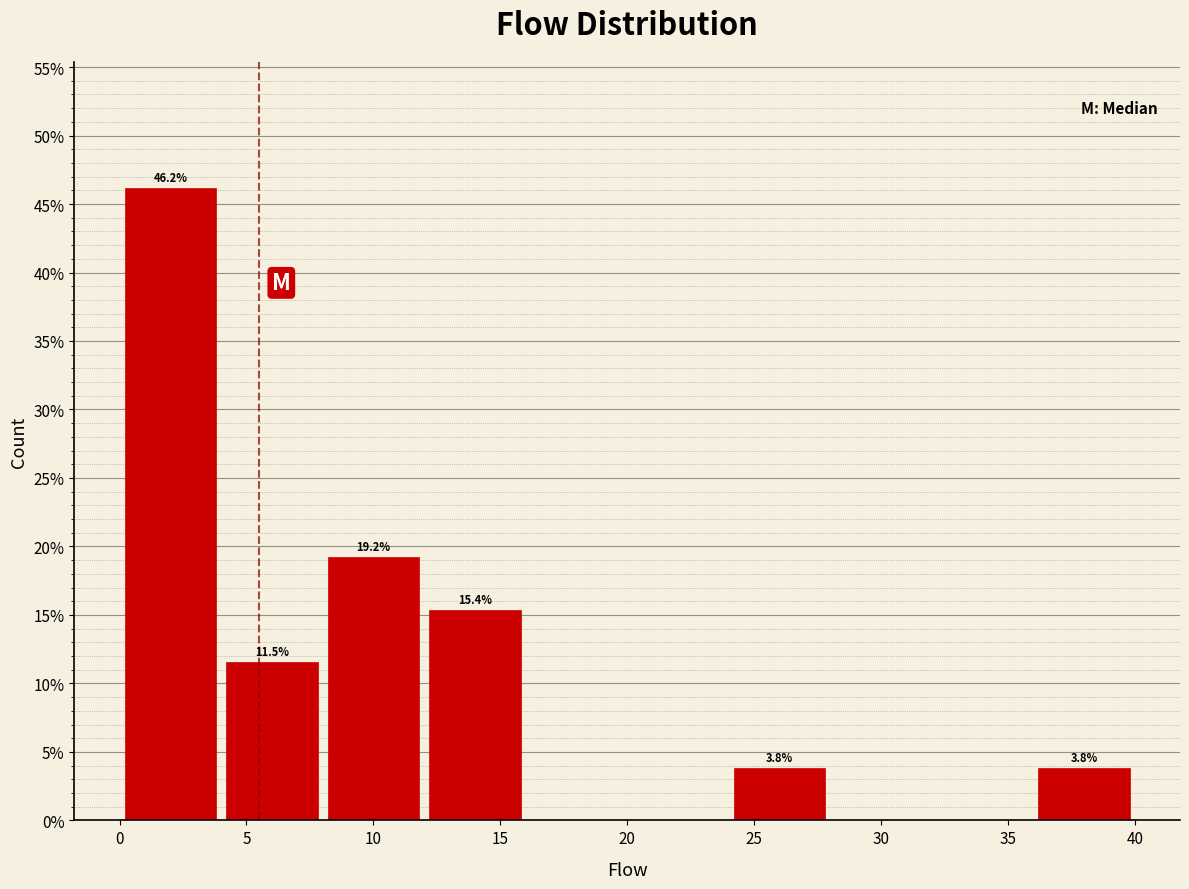

Which range on the x-axis has the tallest bar?

0 to 4